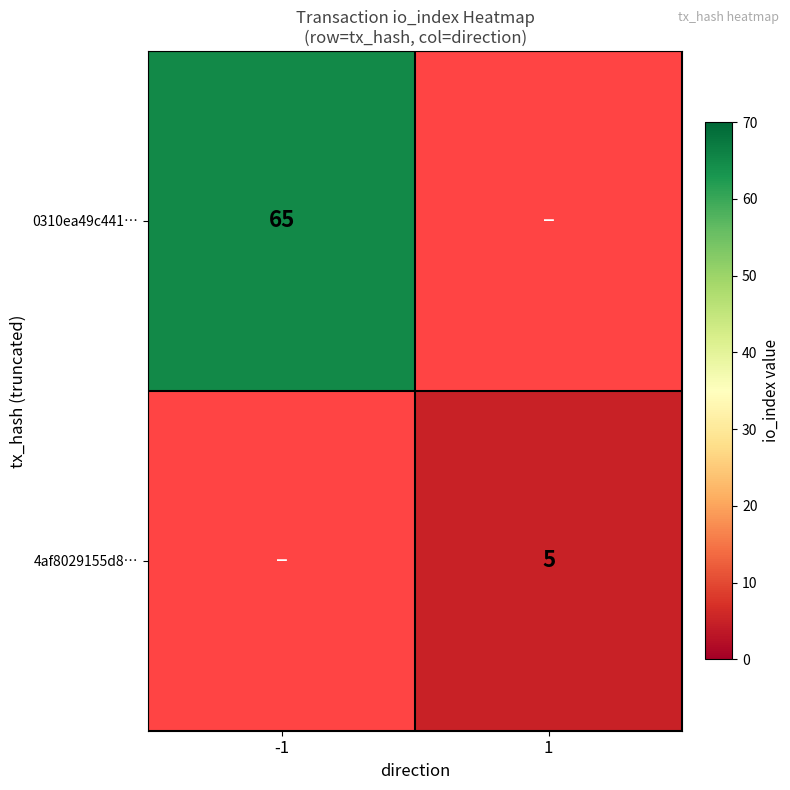

How many distinct data groups are displayed?

2